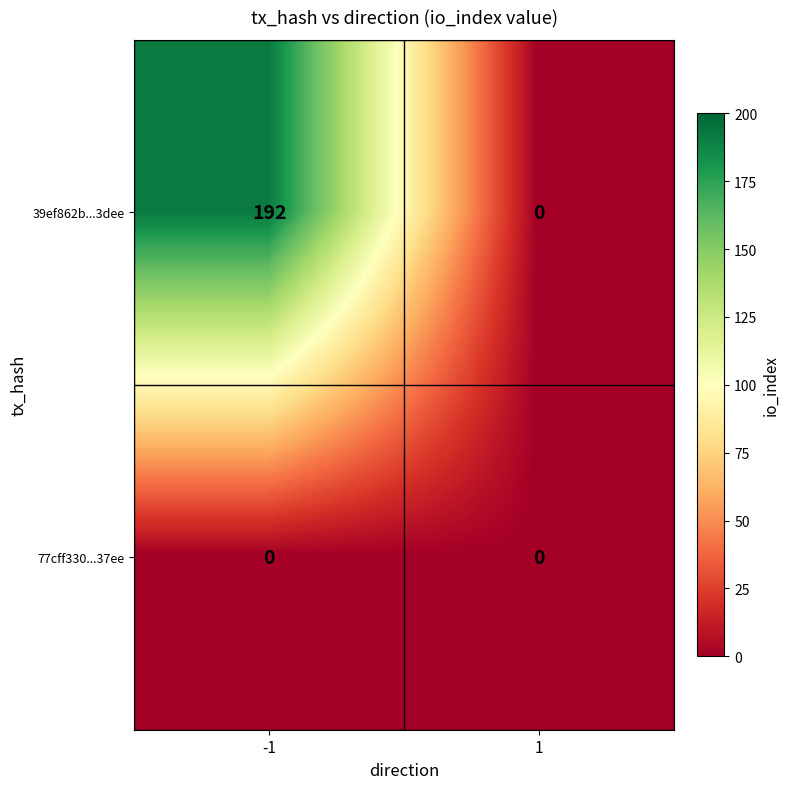

Reading right to left, what are all the values shown in this chart?

39ef862b...3dee: 1=0	-1=192
77cff330...37ee: 1=0	-1=0